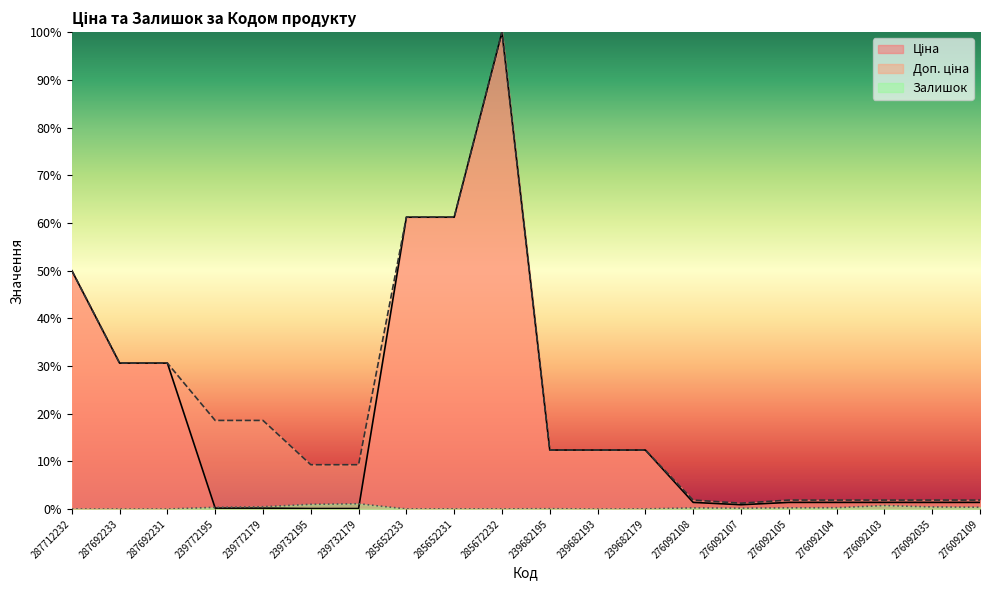

True or false: Доп. ціна and Залишок intersect in this chart.

False